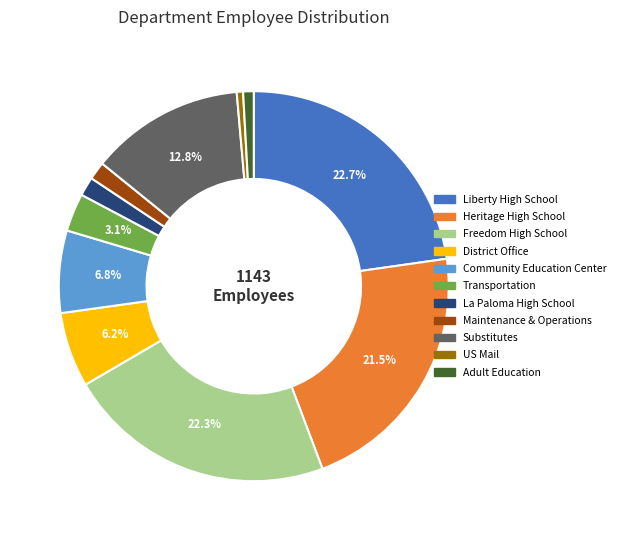

Is there a majority slice in this chart?

No